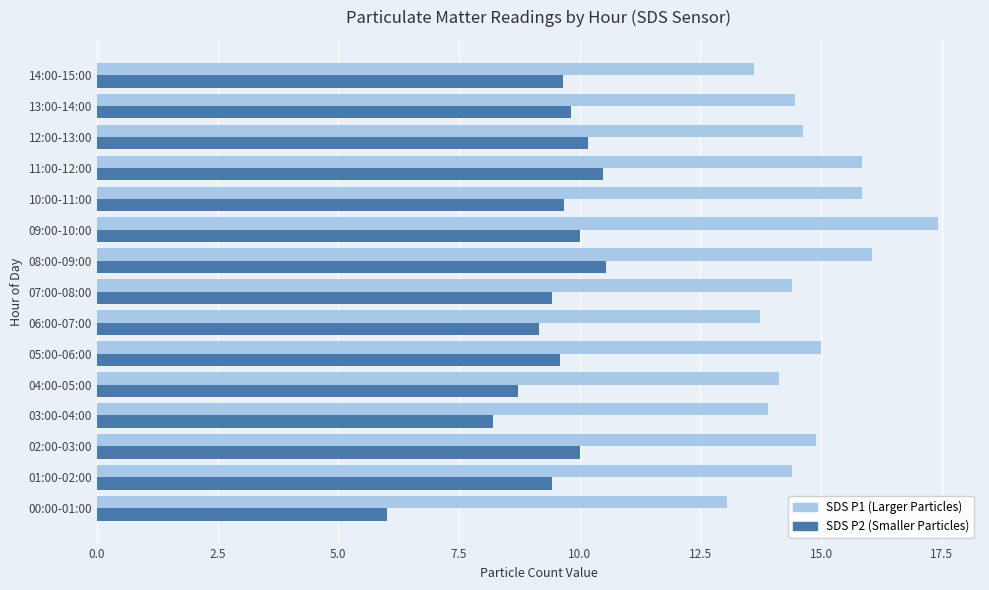

At how many categories does at least one series exceed 8?

15